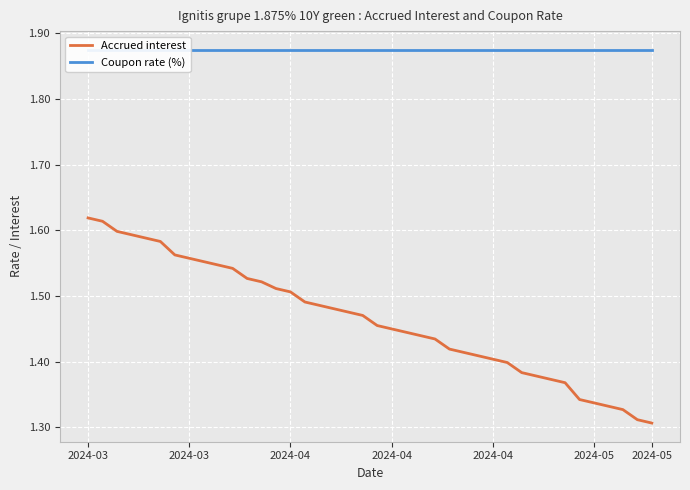

How many Accrued interest values are between 1 and 2?

40